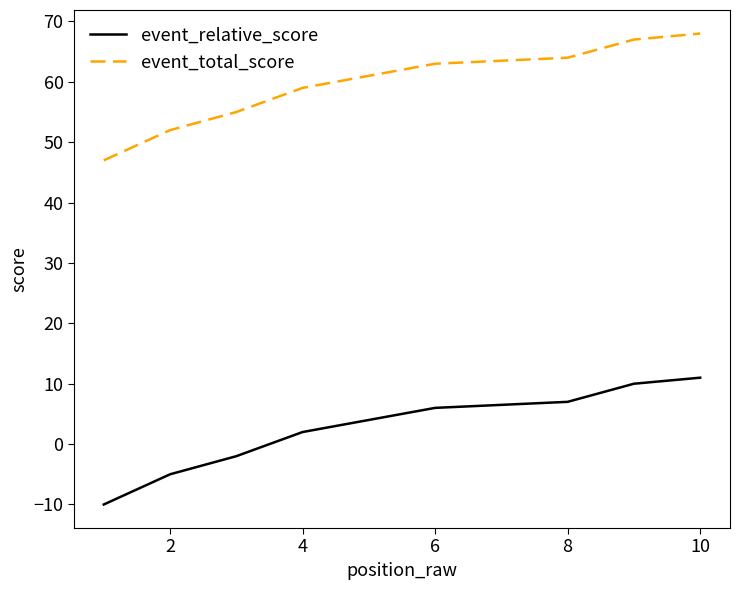

At 8, list the series in order from largest to smallest.

event_total_score, event_relative_score